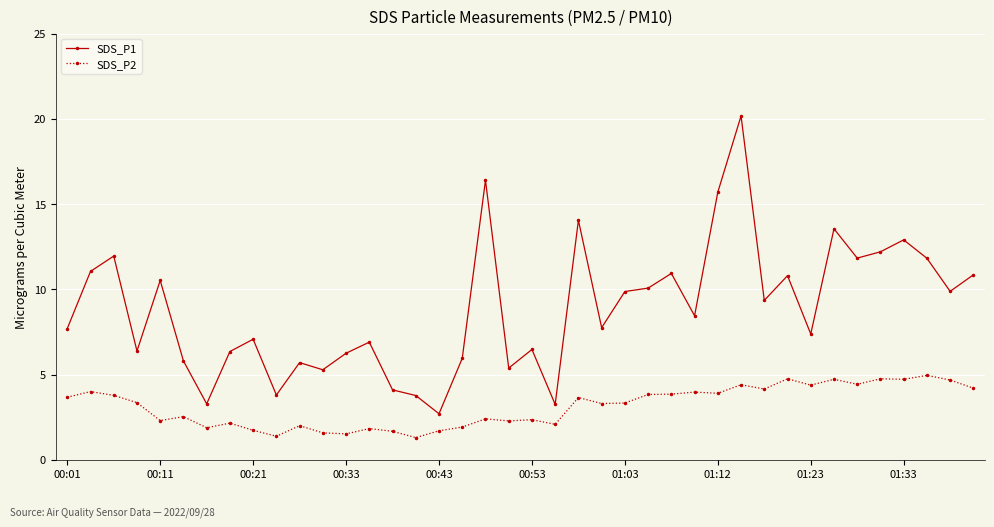

What is the difference between the second highest and second lowest values in the SDS_P2 series?

3.4